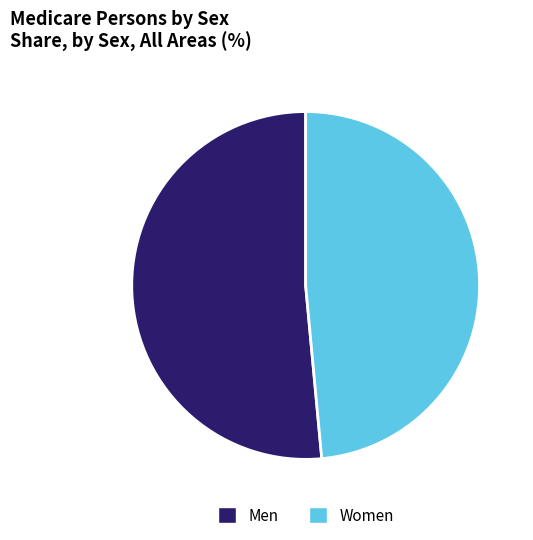

Rank the categories by value from highest to lowest.

Men, Women